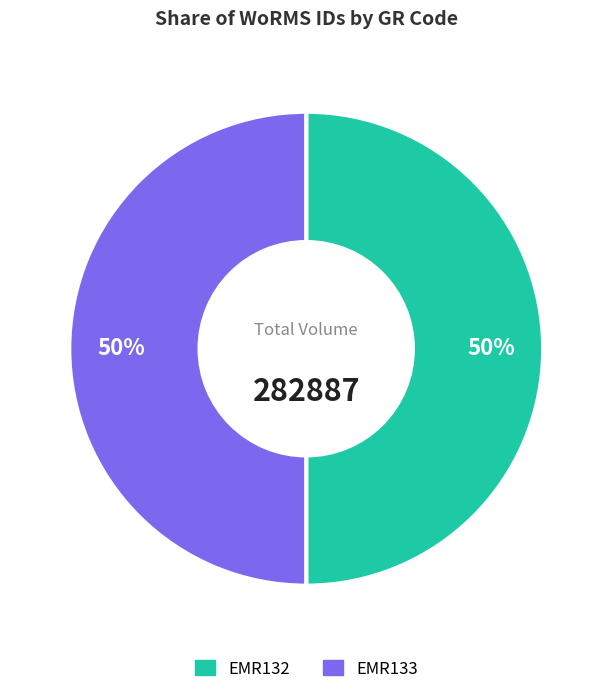

Approximately how many times larger is the value at EMR132 compared to EMR133?

1.0